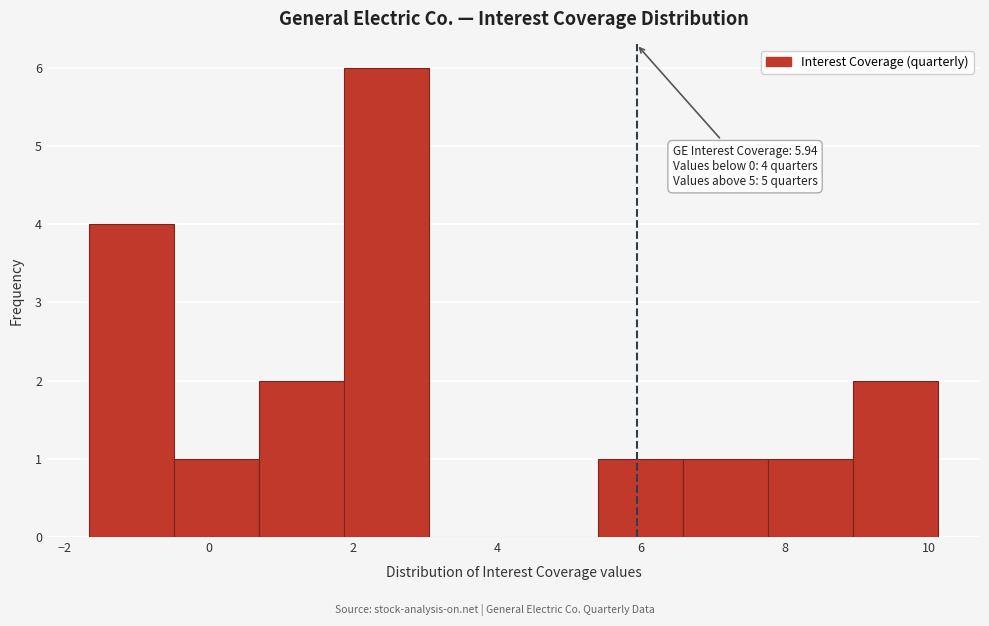

Which range on the x-axis has the tallest bar?

1.8 to 3.0